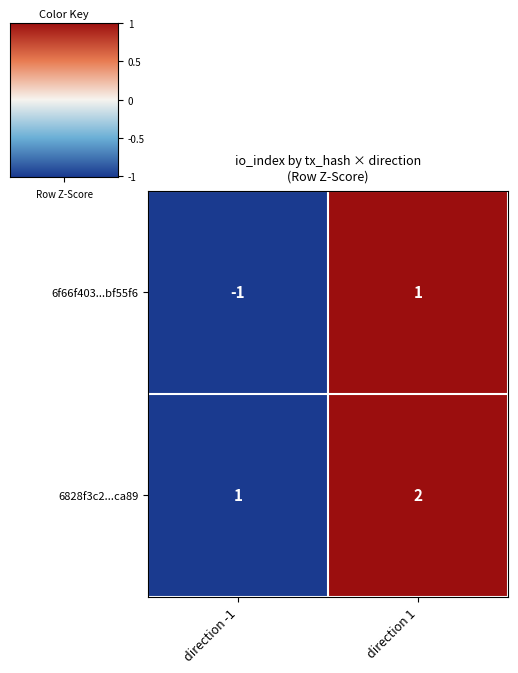

The value of 6f66f403...bf55f6 at direction -1 is -1. True or false?

True